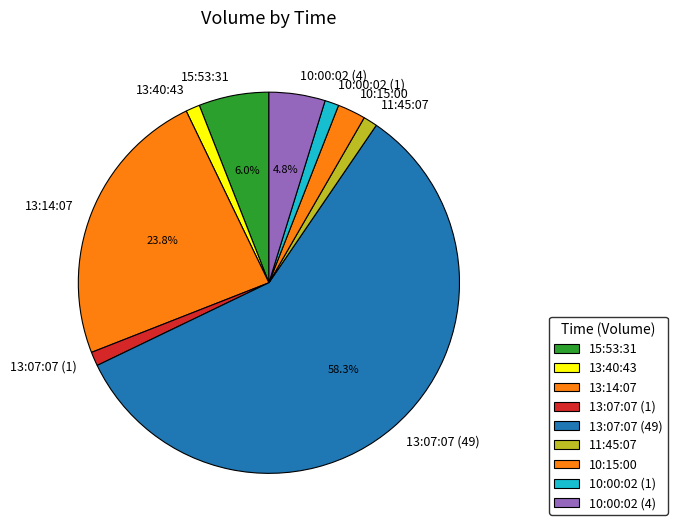

To the nearest percent, what is the combined percentage of 15:53:31 and 10:00:02 (4)?

11%